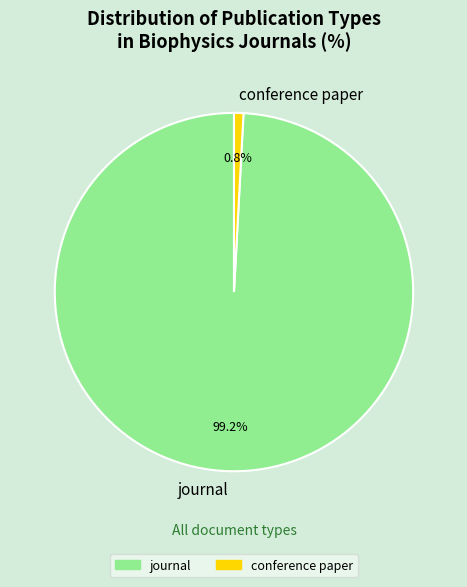

Which category accounts for the majority?

journal